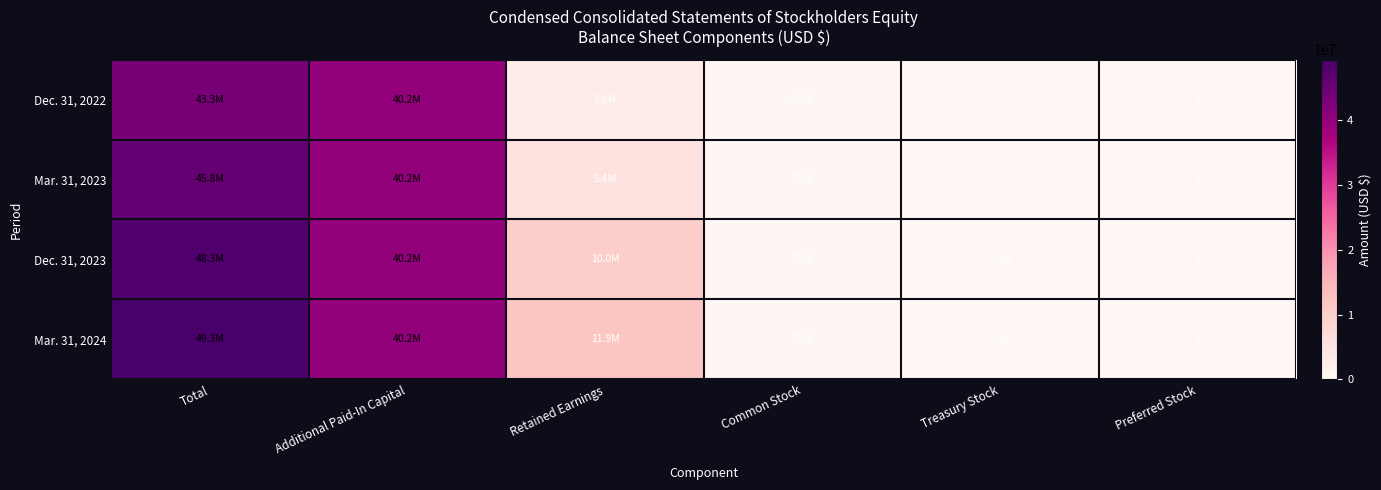

The value of Dec. 31, 2022 at Additional Paid-In Capital is 40173000. True or false?

True